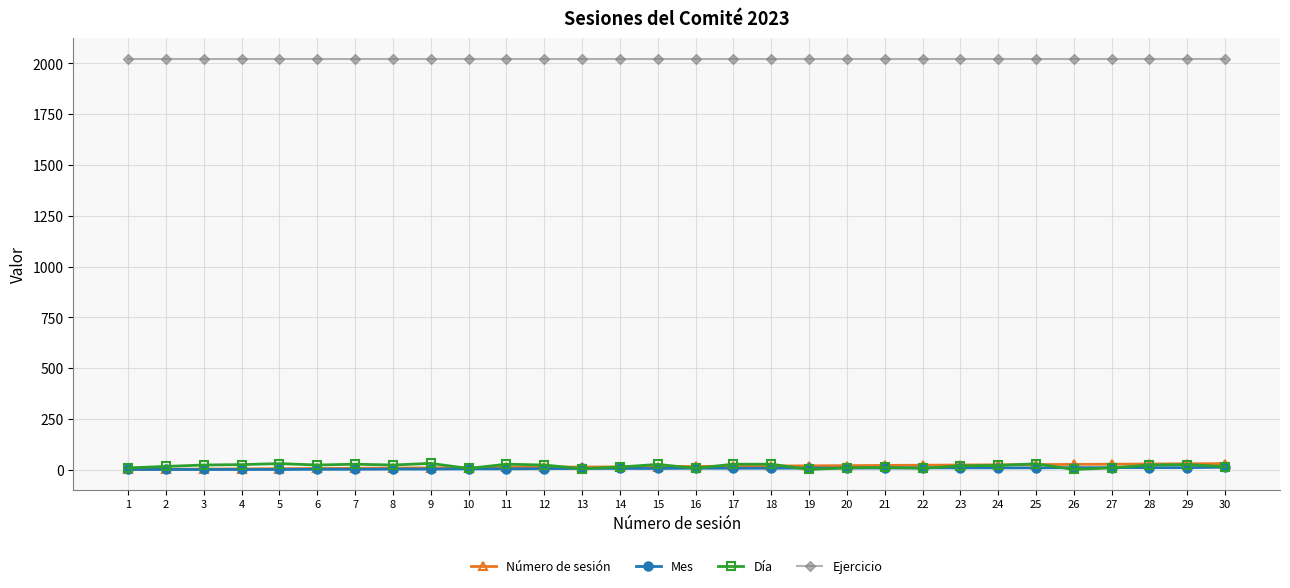

True or false: Número de sesión and Ejercicio intersect in this chart.

False